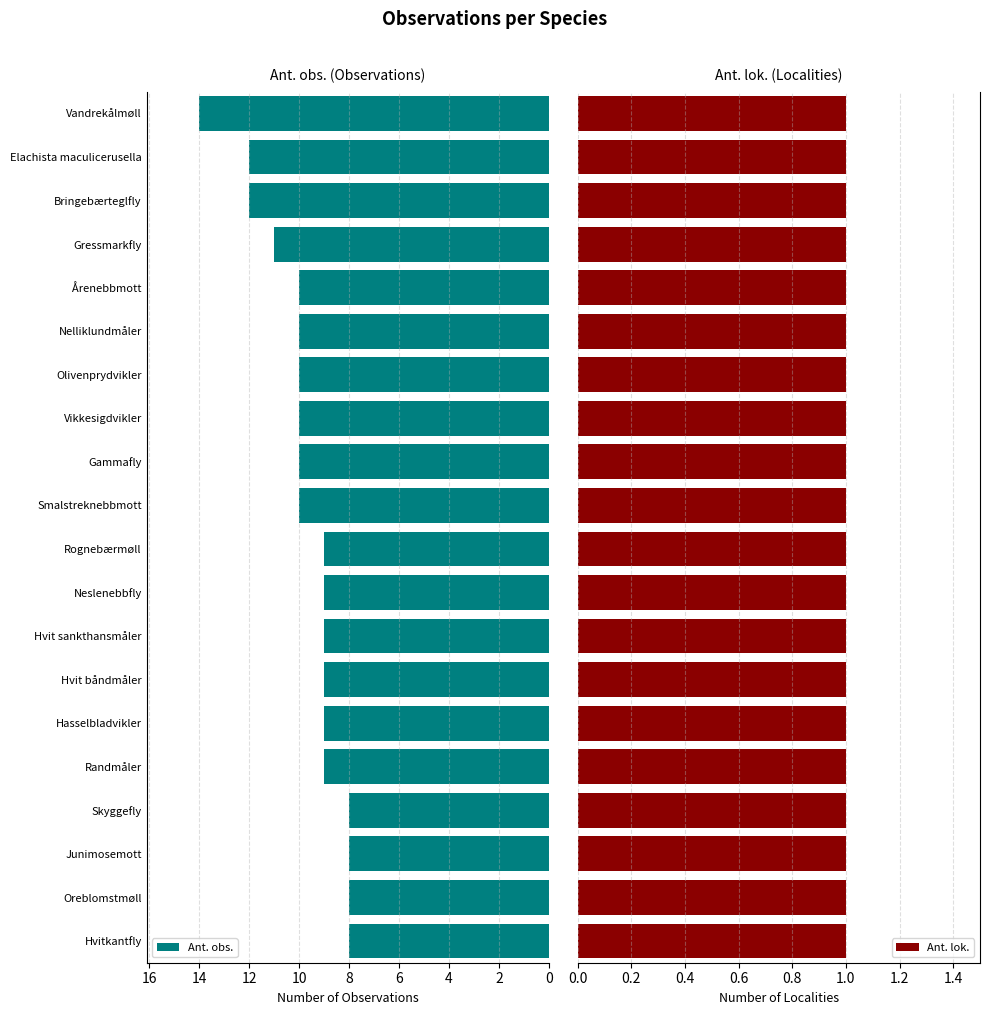

The value of Ant. obs. at Bringebærteglfly is 20. True or false?

False